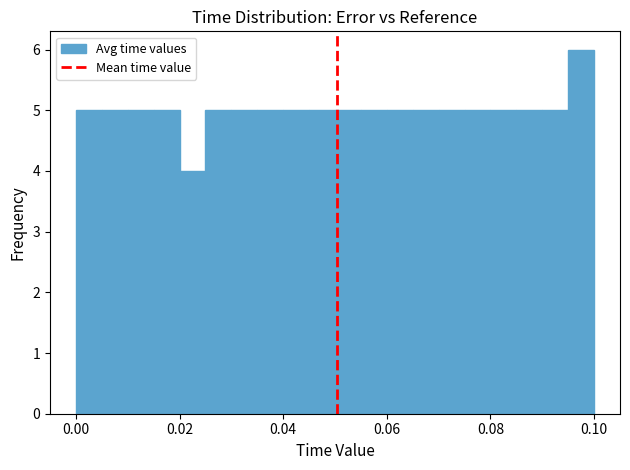

Read against the x-axis, roughly where is the centre of the tallest bar?

0.098